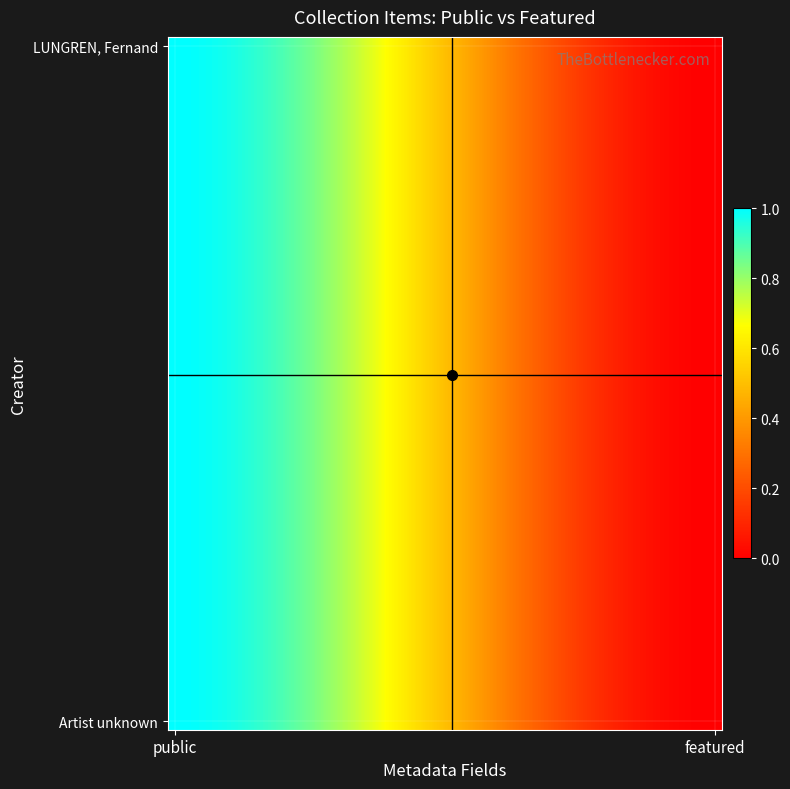

Which series has the largest total across all categories?

Artist unknown